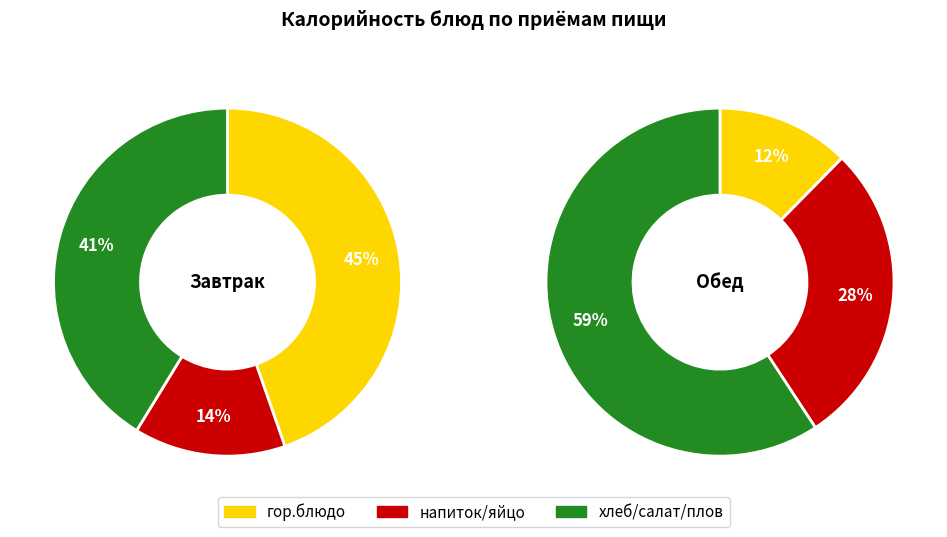

Which has a higher value, 3 or Завтрак?

Завтрак